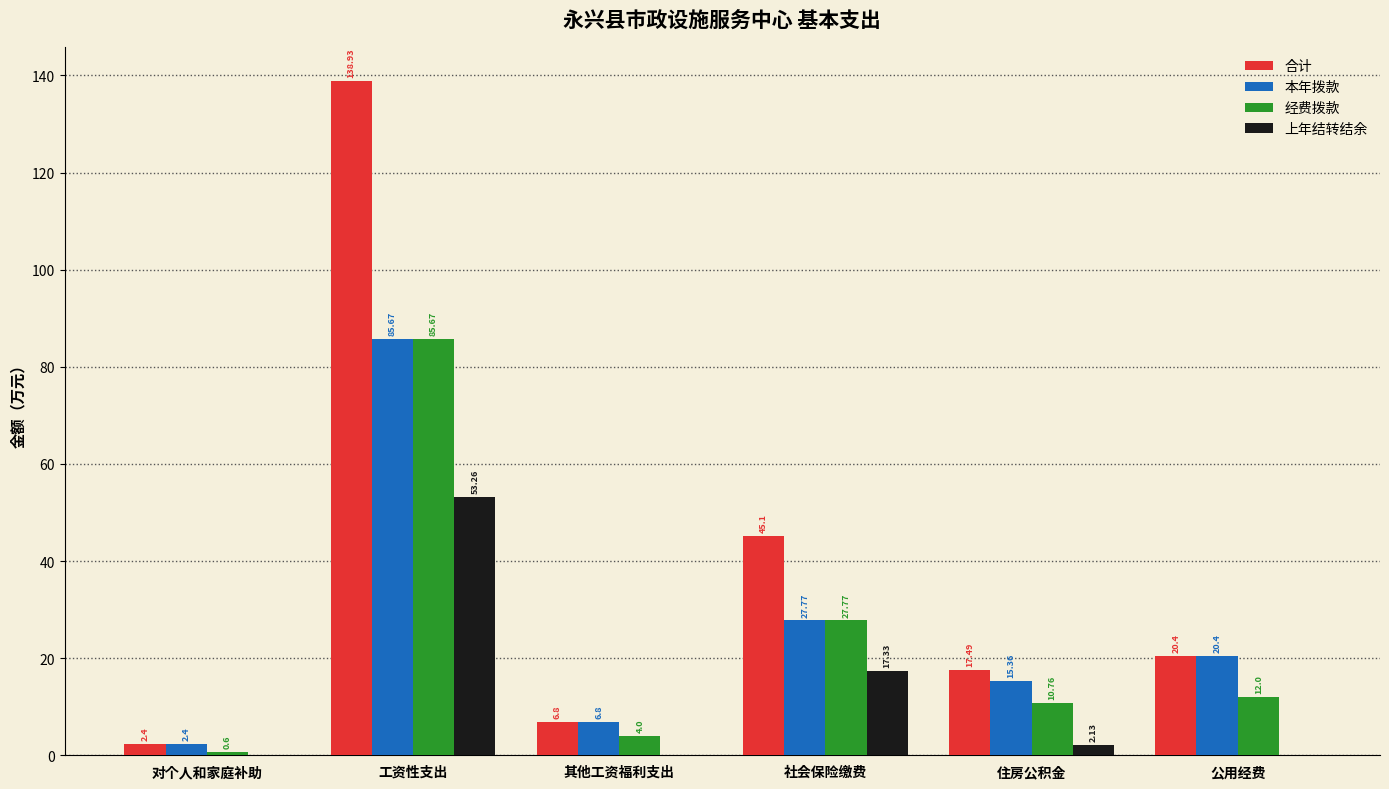

Which category has the highest value in the 上年结转结余 series?

工资性支出